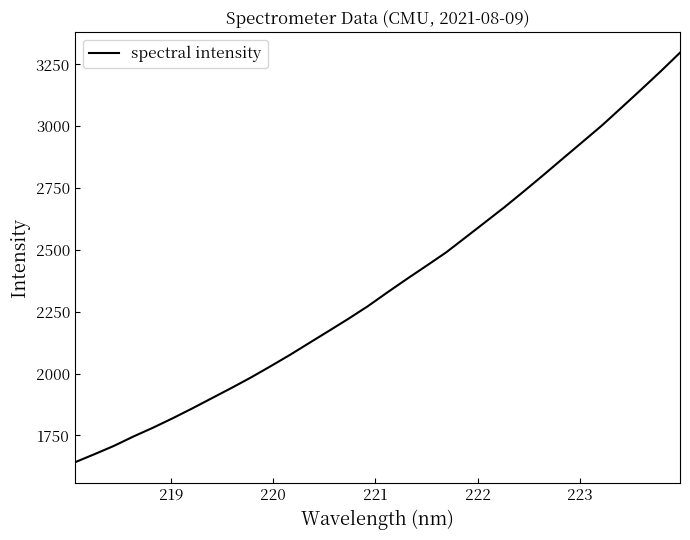

What is the greatest value displayed?

3297.5